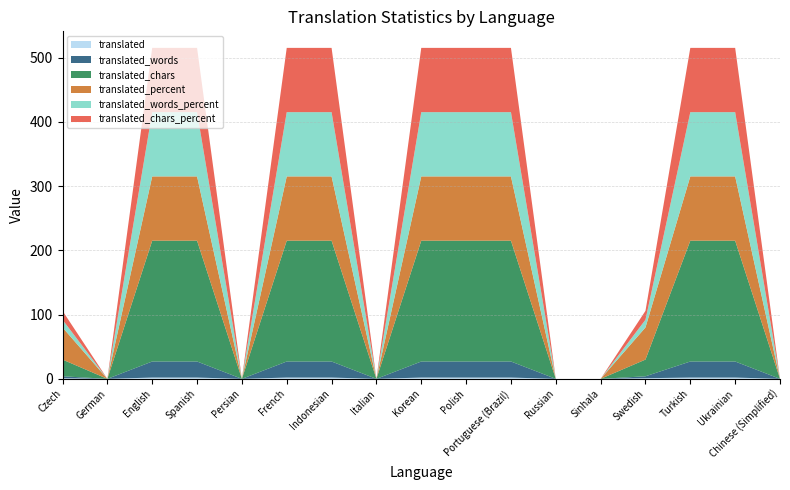

Reading left to right, list all the values displayed in this chart.

translated: 1.0	0.0	2.0	2.0	0.0	2.0	2.0	0.0	2.0	2.0	2.0	0.0	0.0	1.0	2.0	2.0	0.0
translated_words: 3.0	0.0	25.0	25.0	0.0	25.0	25.0	0.0	25.0	25.0	25.0	0.0	0.0	3.0	25.0	25.0	0.0
translated_chars: 26.0	0.0	188.0	188.0	0.0	188.0	188.0	0.0	188.0	188.0	188.0	0.0	0.0	26.0	188.0	188.0	0.0
translated_percent: 50.0	0.0	100.0	100.0	0.0	100.0	100.0	0.0	100.0	100.0	100.0	0.0	0.0	50.0	100.0	100.0	0.0
translated_words_percent: 12.0	0.0	100.0	100.0	0.0	100.0	100.0	0.0	100.0	100.0	100.0	0.0	0.0	12.0	100.0	100.0	0.0
translated_chars_percent: 13.8	0.0	100.0	100.0	0.0	100.0	100.0	0.0	100.0	100.0	100.0	0.0	0.0	13.8	100.0	100.0	0.0